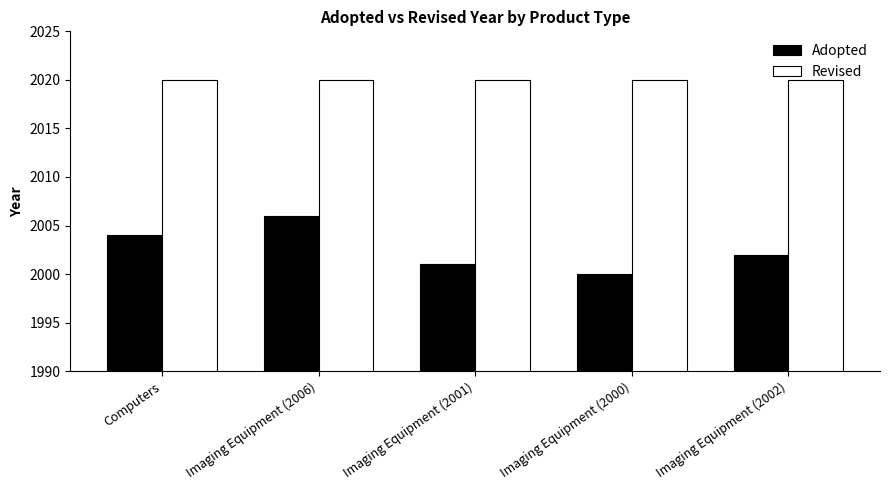

Which series has the largest total across all categories?

Revised